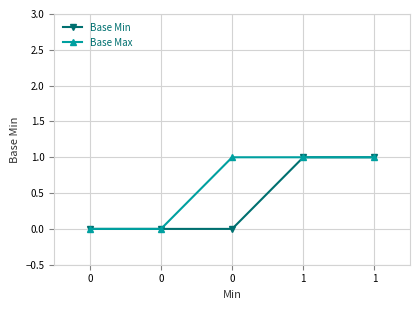

Which category has the highest value across all series?

1